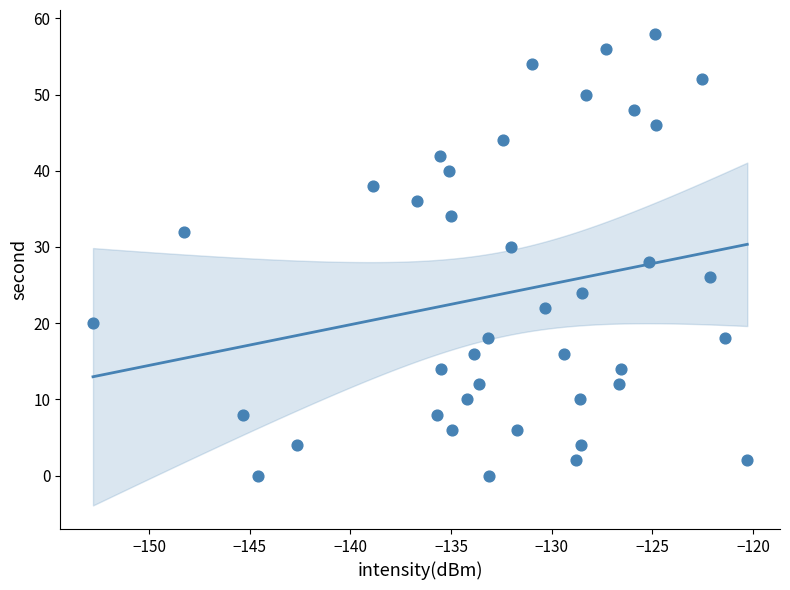

What is the range of Y values (max minus min)?

58